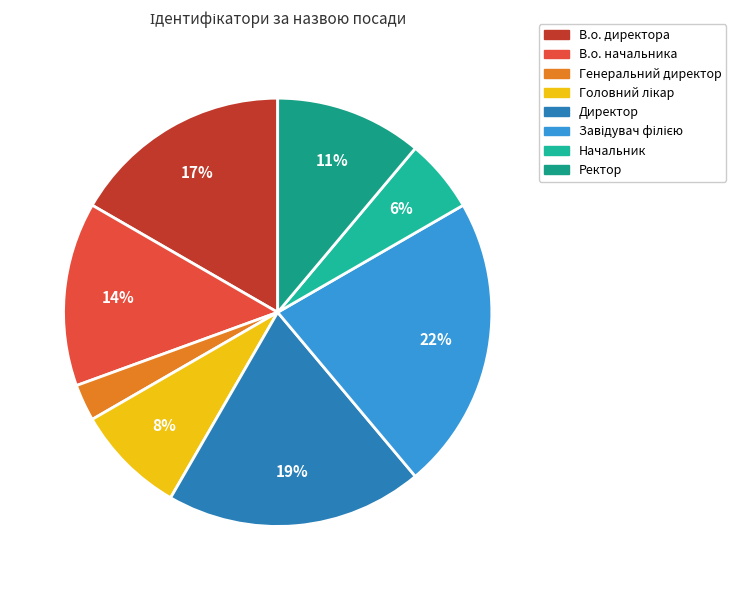

Which slice is the smallest?

Генеральний директор